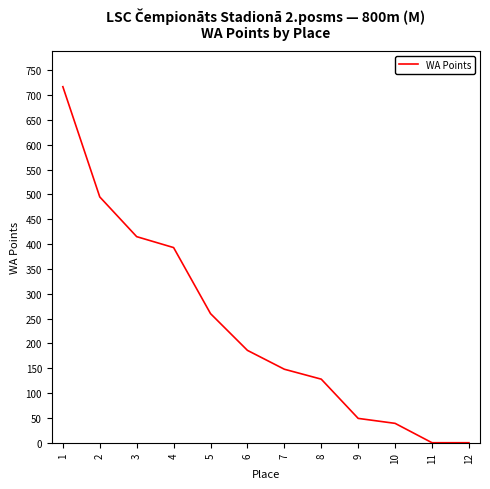

What is the greatest value displayed?

717